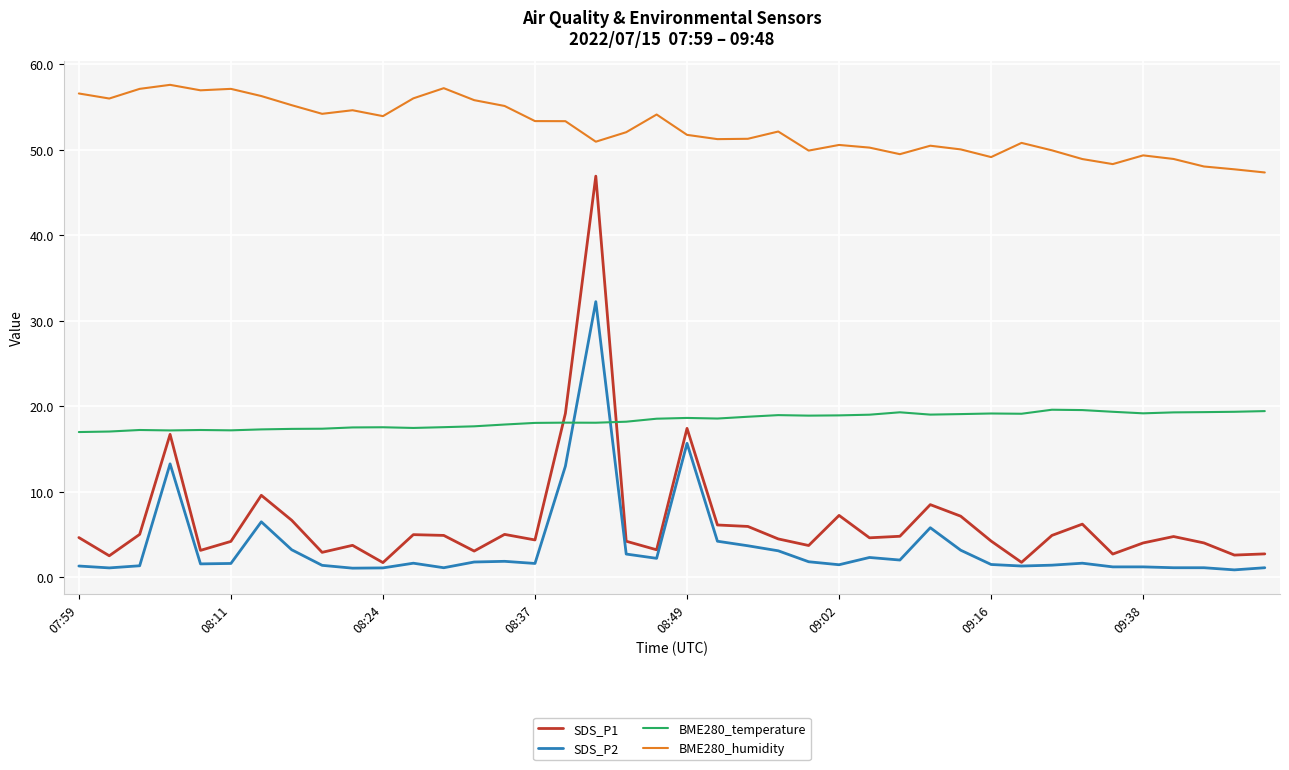

Which series has the largest total across all categories?

BME280_humidity